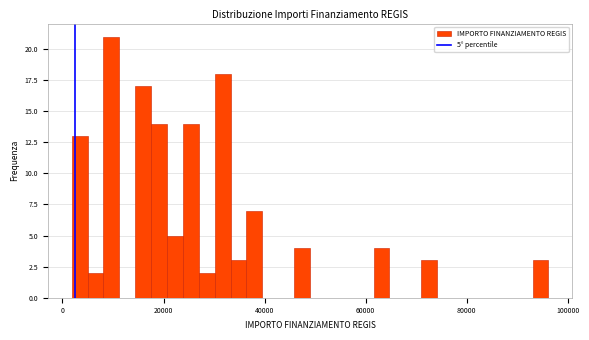

Read against the x-axis, roughly where is the centre of the tallest bar?

10000